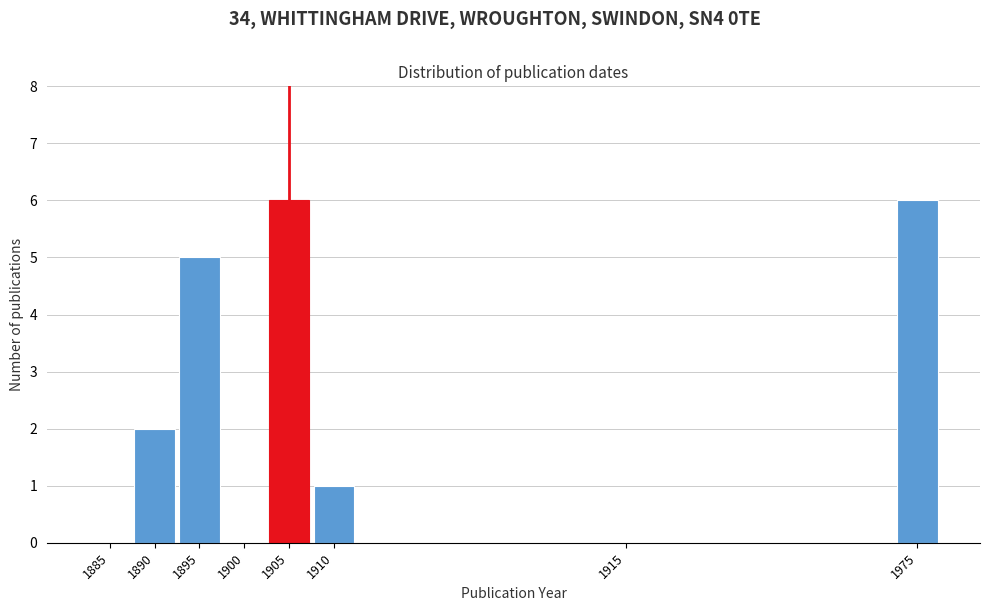

Reading left to right, what are all the values shown in this chart?

1885=0	1890=2	1895=5	1900=0	1905=6	1910=1	1915=0	1975=6